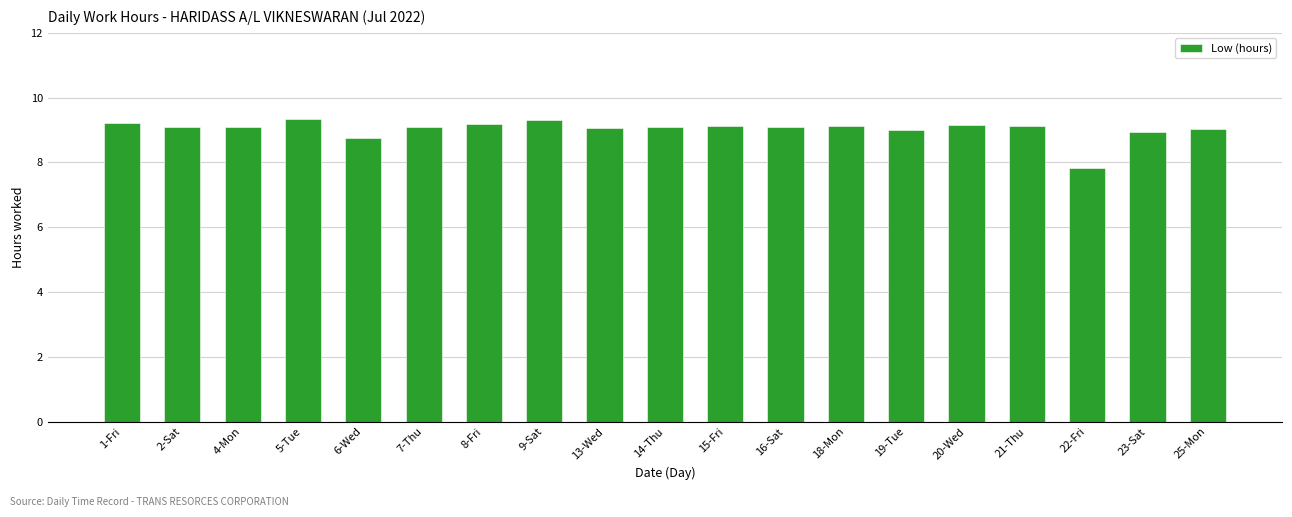

Between 19-Tue and 15-Fri, which is larger?

15-Fri